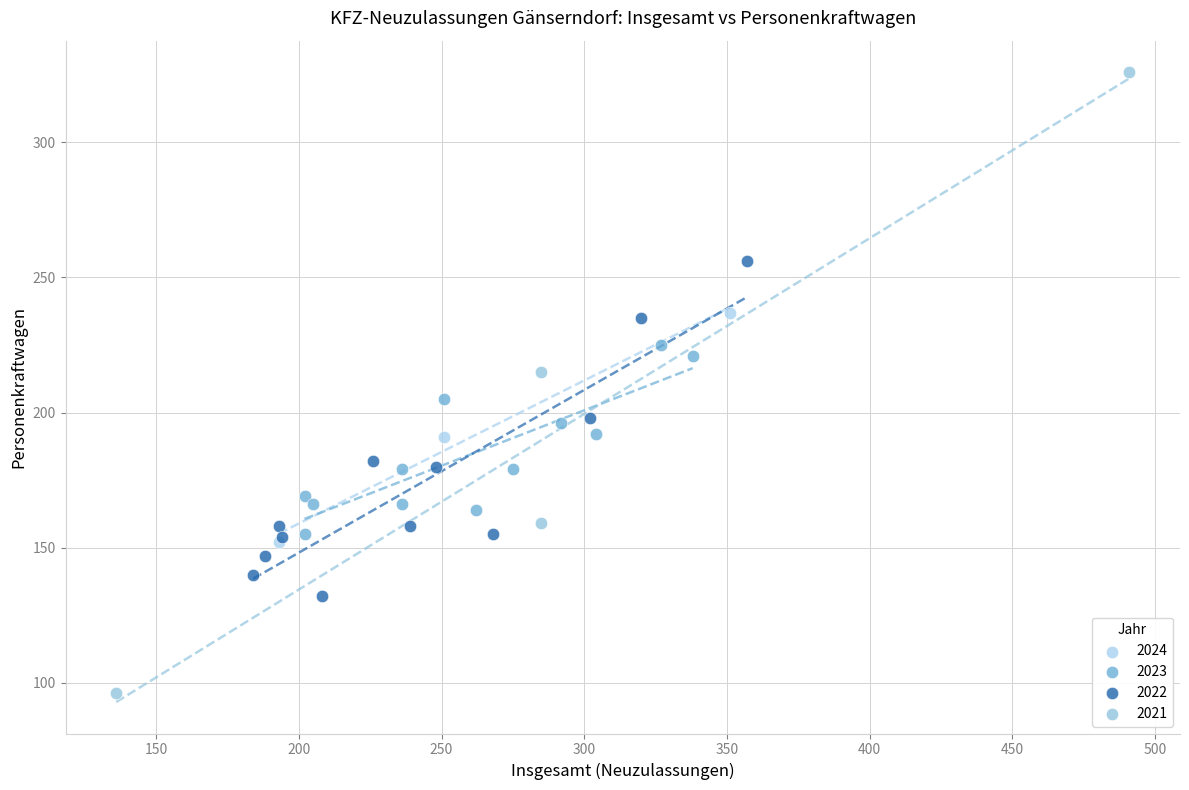

Which series reaches the maximum Y coordinate?

2021